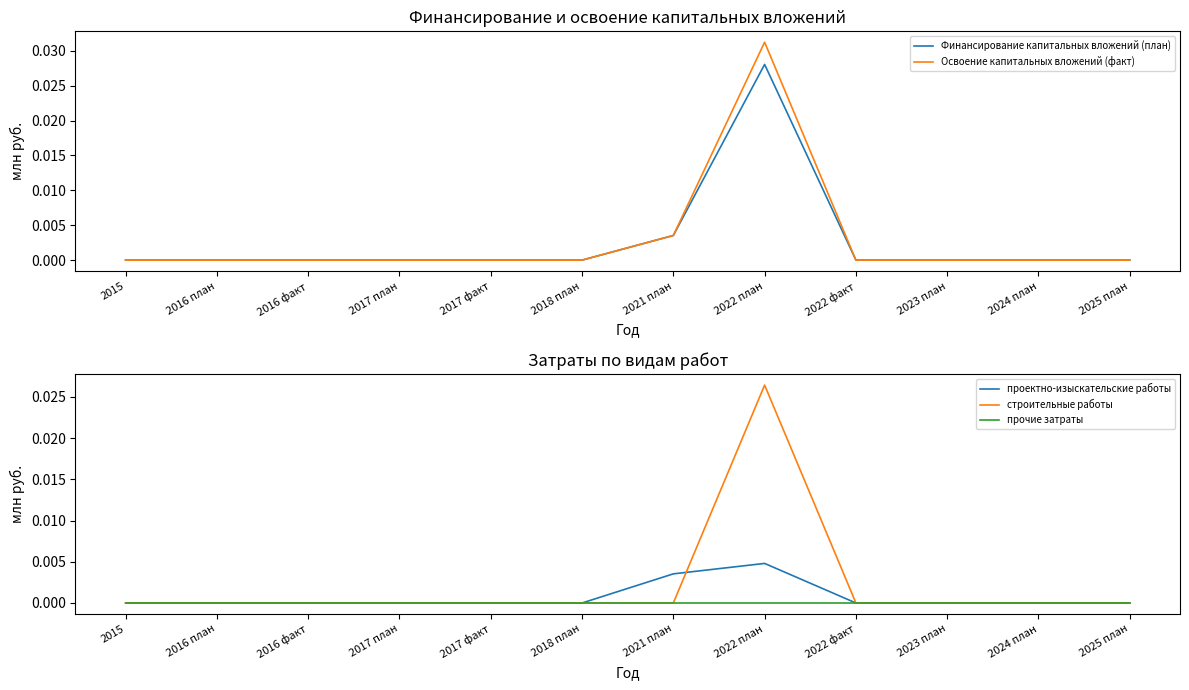

Where is прочие затраты nearest to the value 0?

2015